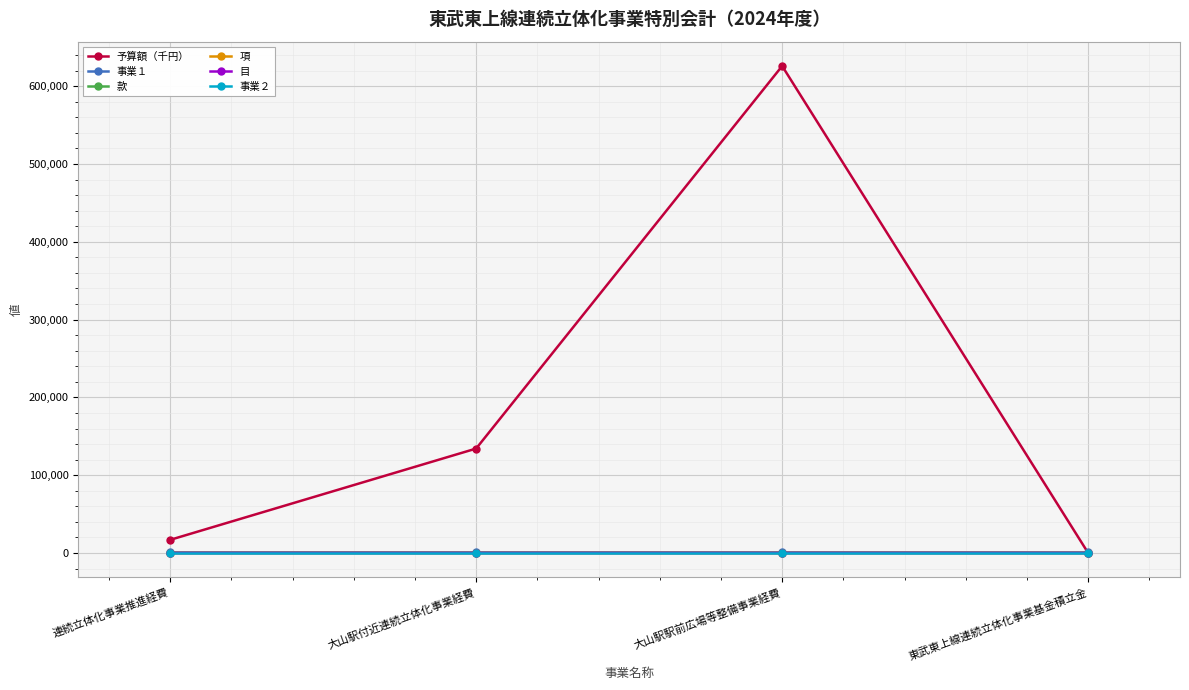

What is the sum of the 目 values at 連続立体化事業推進経費 and 東武東上線連続立体化事業基金積立金?

2